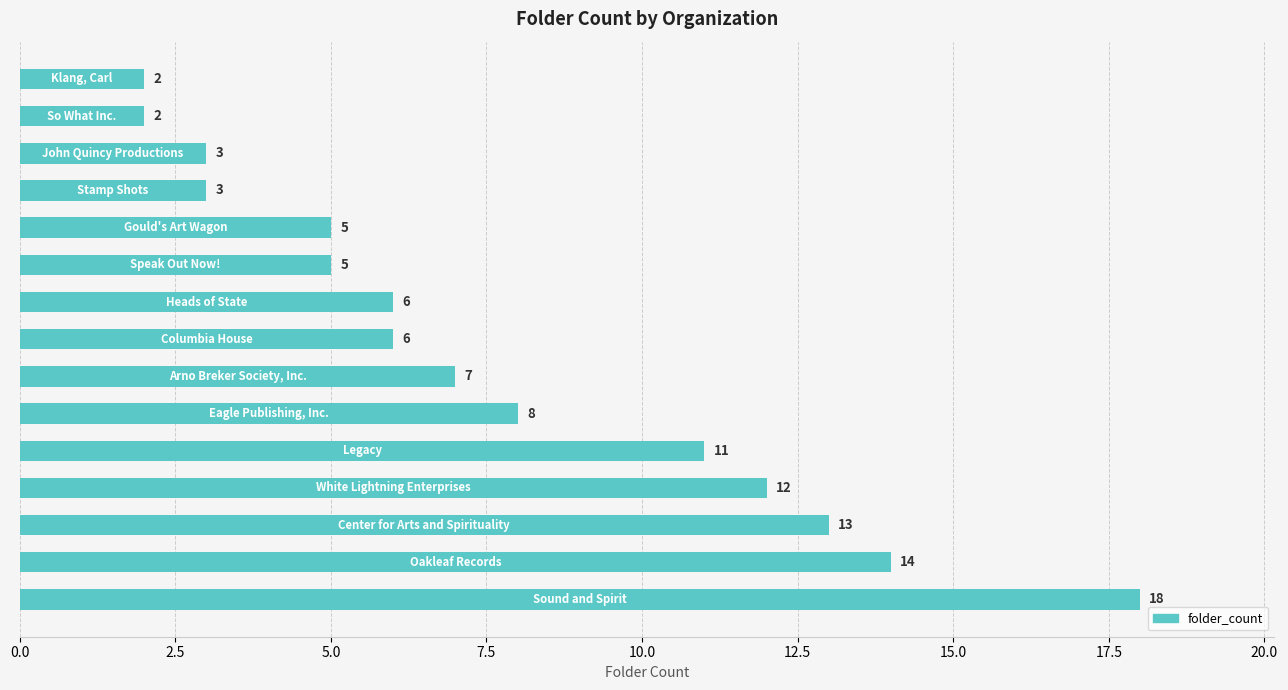

What is the average value?

8